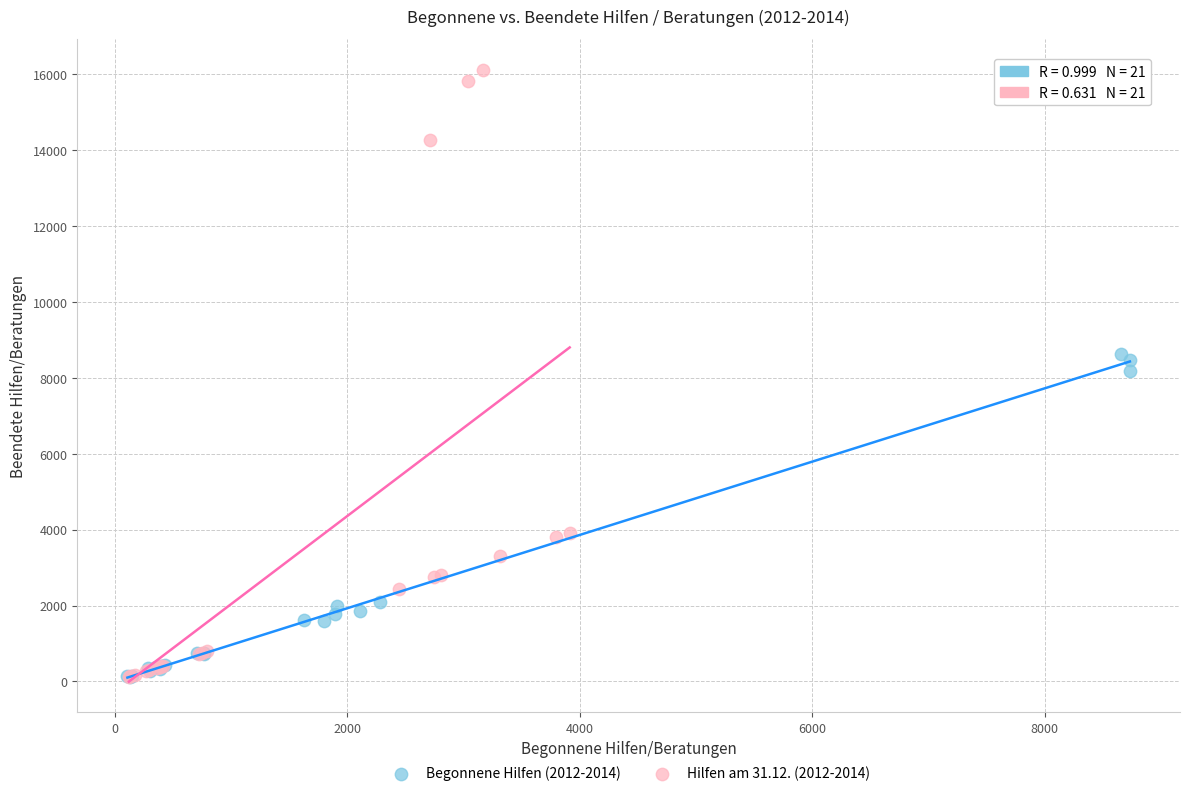

Which series contains the highest Y value?

Hilfen am 31.12. (2012-2014)